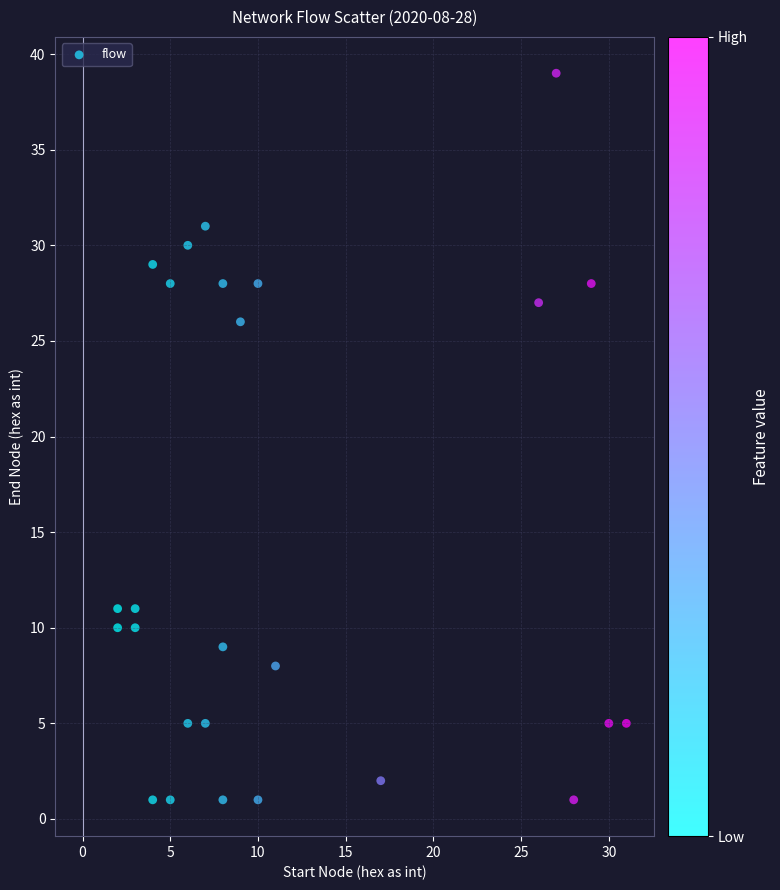

What Y value in the scatter plot is closest to 20?

26